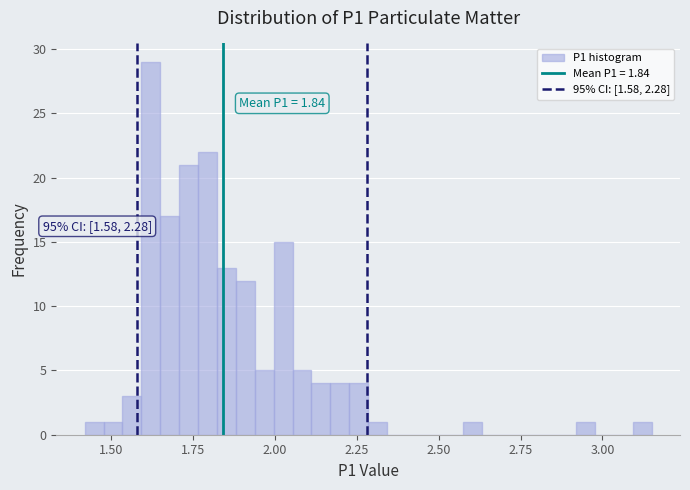

Around what value on the x-axis is the tallest bar? Give the approximate position of its centre, as read against the axis.

1.60